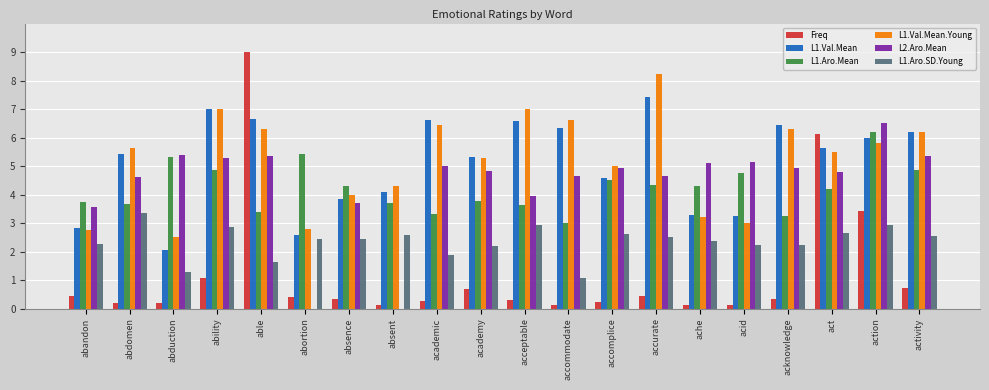

What is the greatest value displayed?

9.0